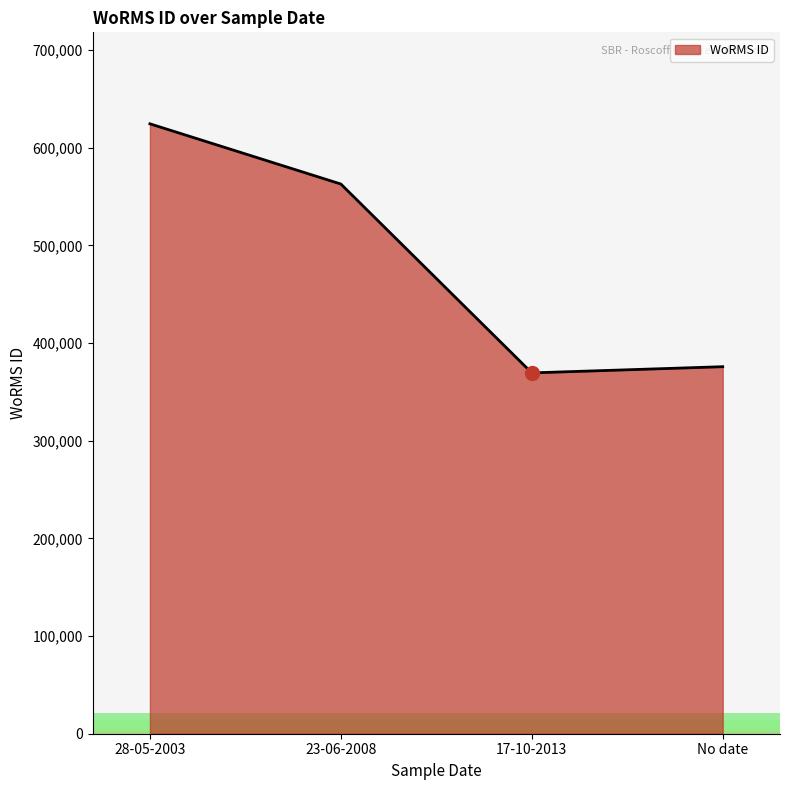

Rank the categories by value from lowest to highest.

17-10-2013, No date, 23-06-2008, 28-05-2003